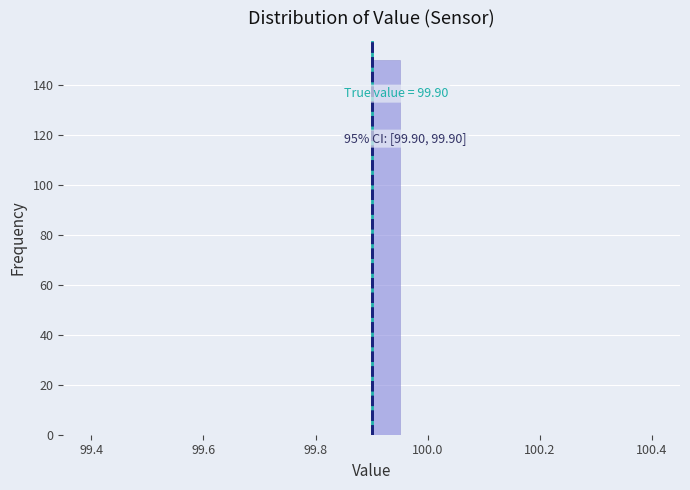

Around what value on the x-axis is the tallest bar? Give the approximate position of its centre, as read against the axis.

99.92